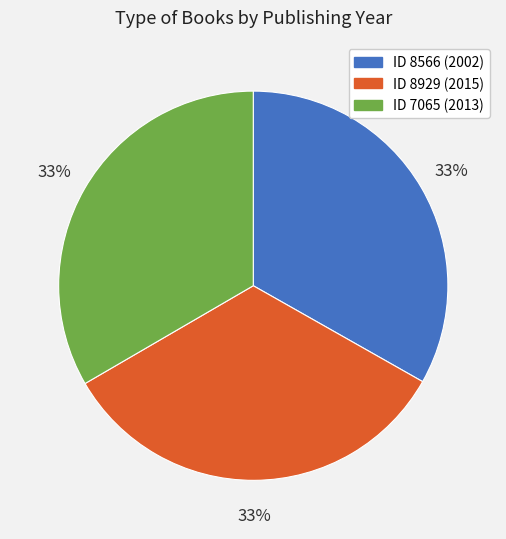

Does any single category account for the majority?

No